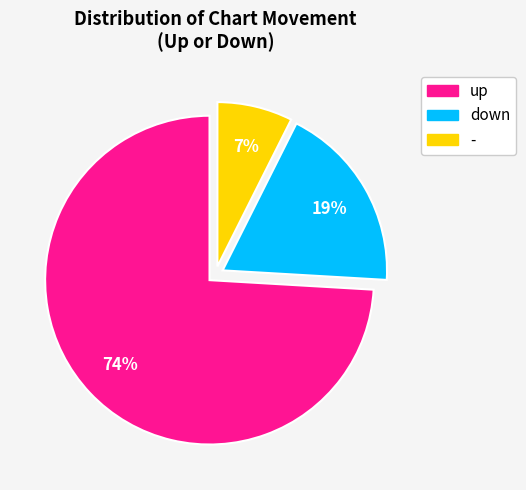

Which has a higher value, down or -?

down